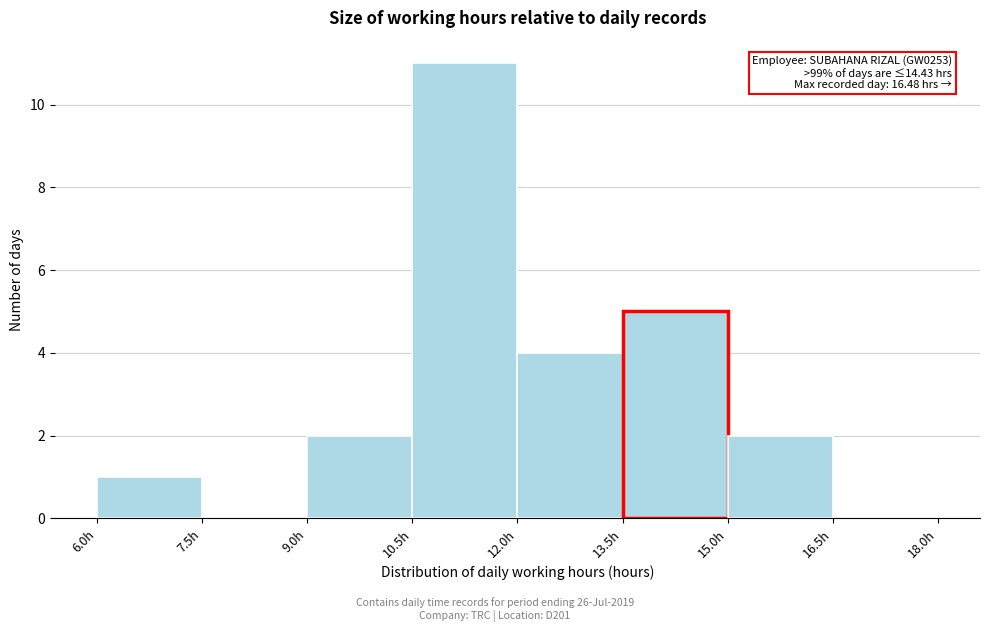

Over which range of the x-axis is the bar tallest?

10.5 to 12.0